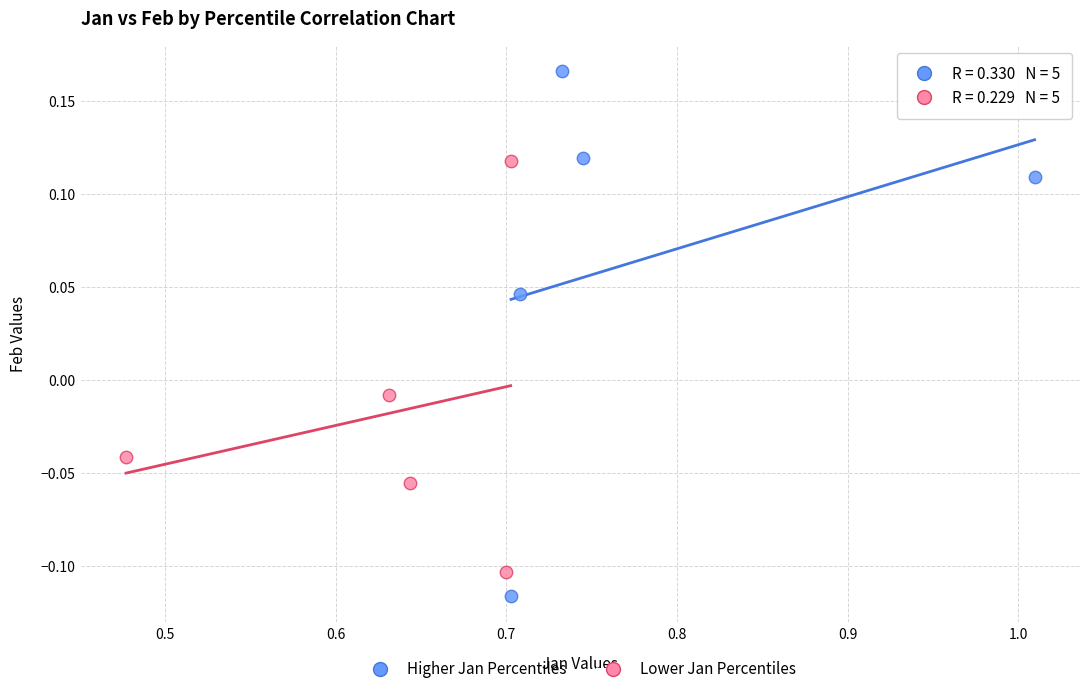

Which series has the widest spread of Y values?

Higher Jan Percentiles